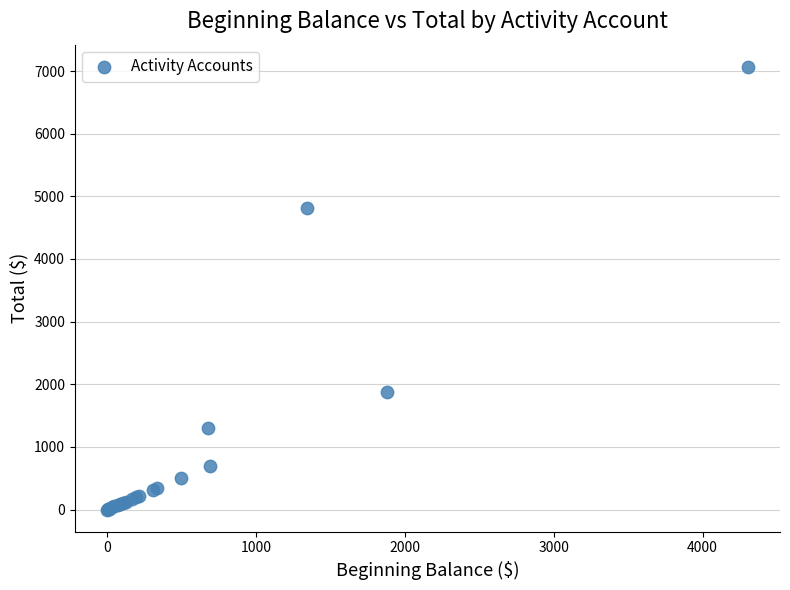

What Y value in the scatter plot is closest to 3533?

4819.9